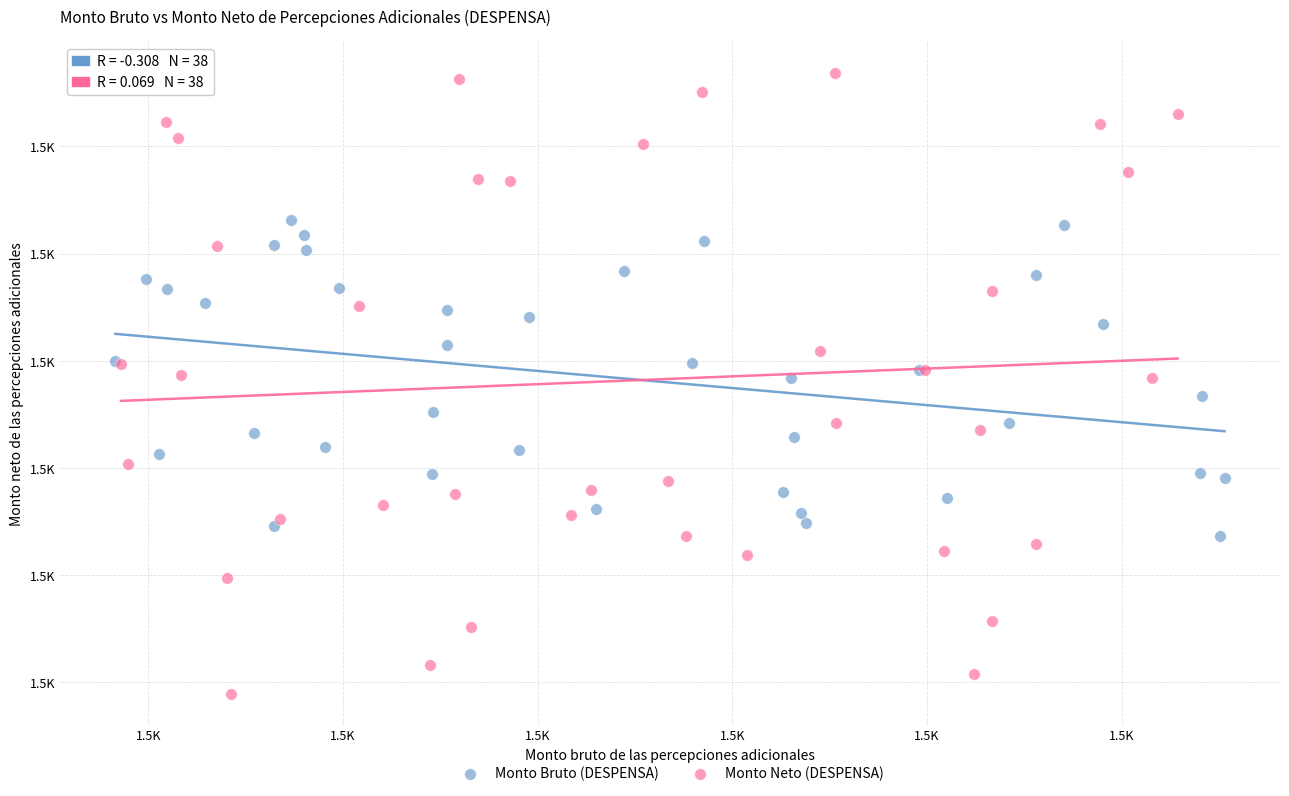

Which series has the largest Y range (max minus min)?

Monto Neto (DESPENSA)